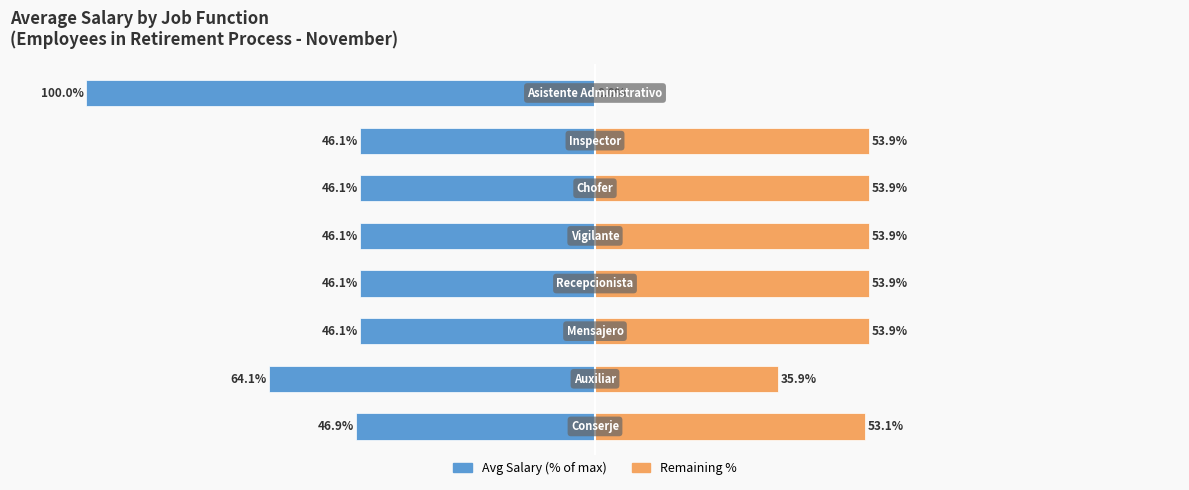

Reading left to right, extract all data points from this chart.

Avg Salary (% of max): -46.9	-64.1	-46.1	-46.1	-46.1	-46.1	-46.1	-100.0
Remaining %: 53.1	35.9	53.9	53.9	53.9	53.9	53.9	0.0